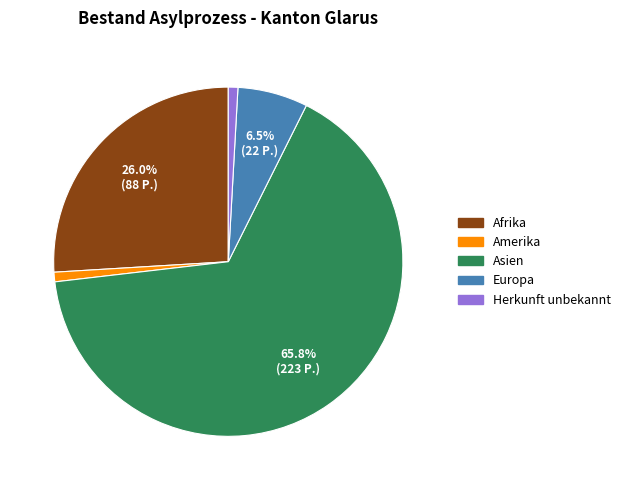

True or false: Afrika accounts for 11% of the total.

False